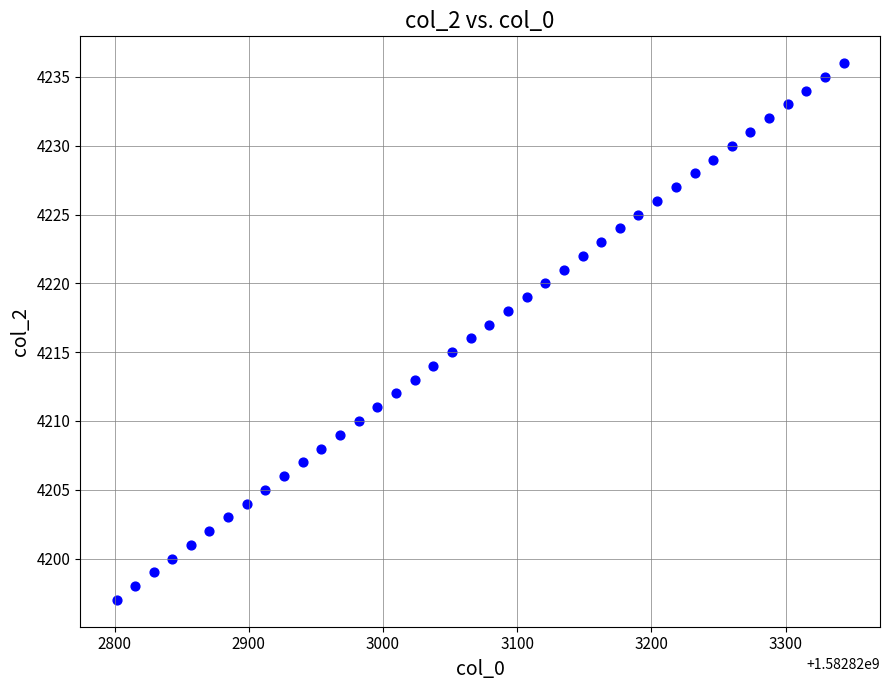

What is the range of Y values (max minus min)?

39